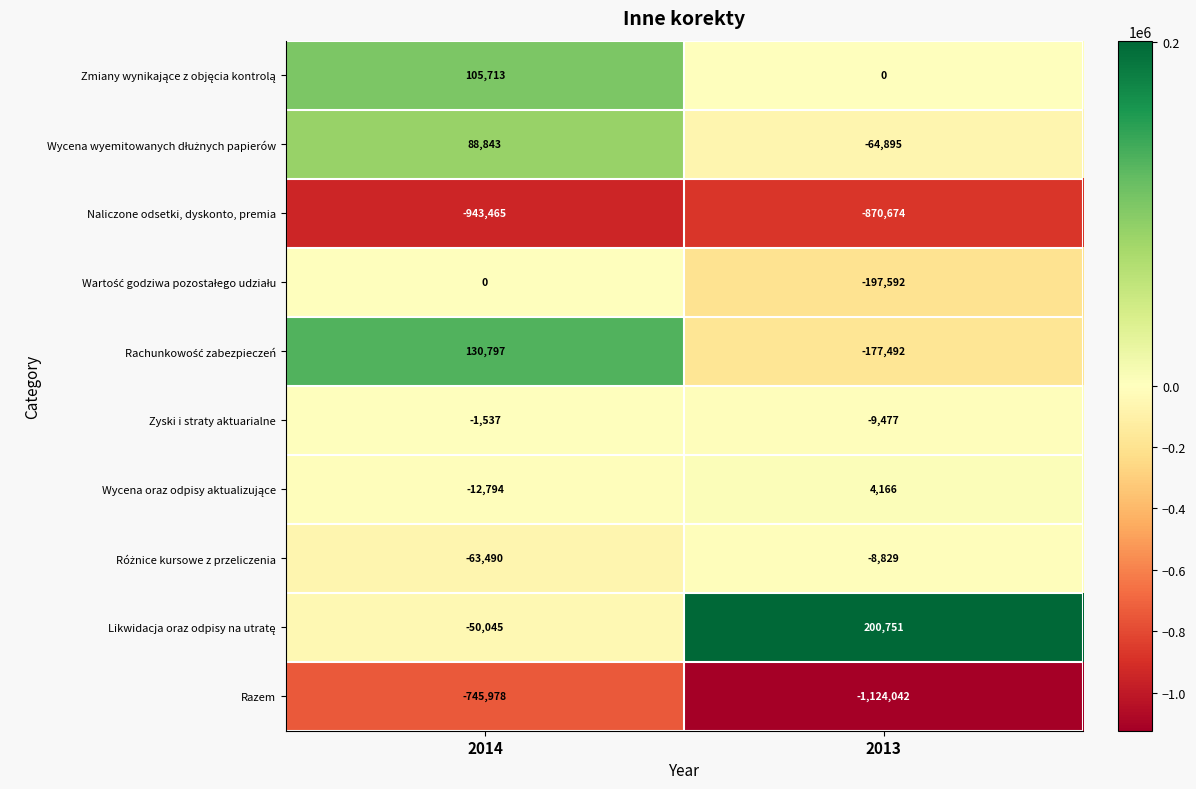

What is the spread (max minus min) of values at 2014?

1074262